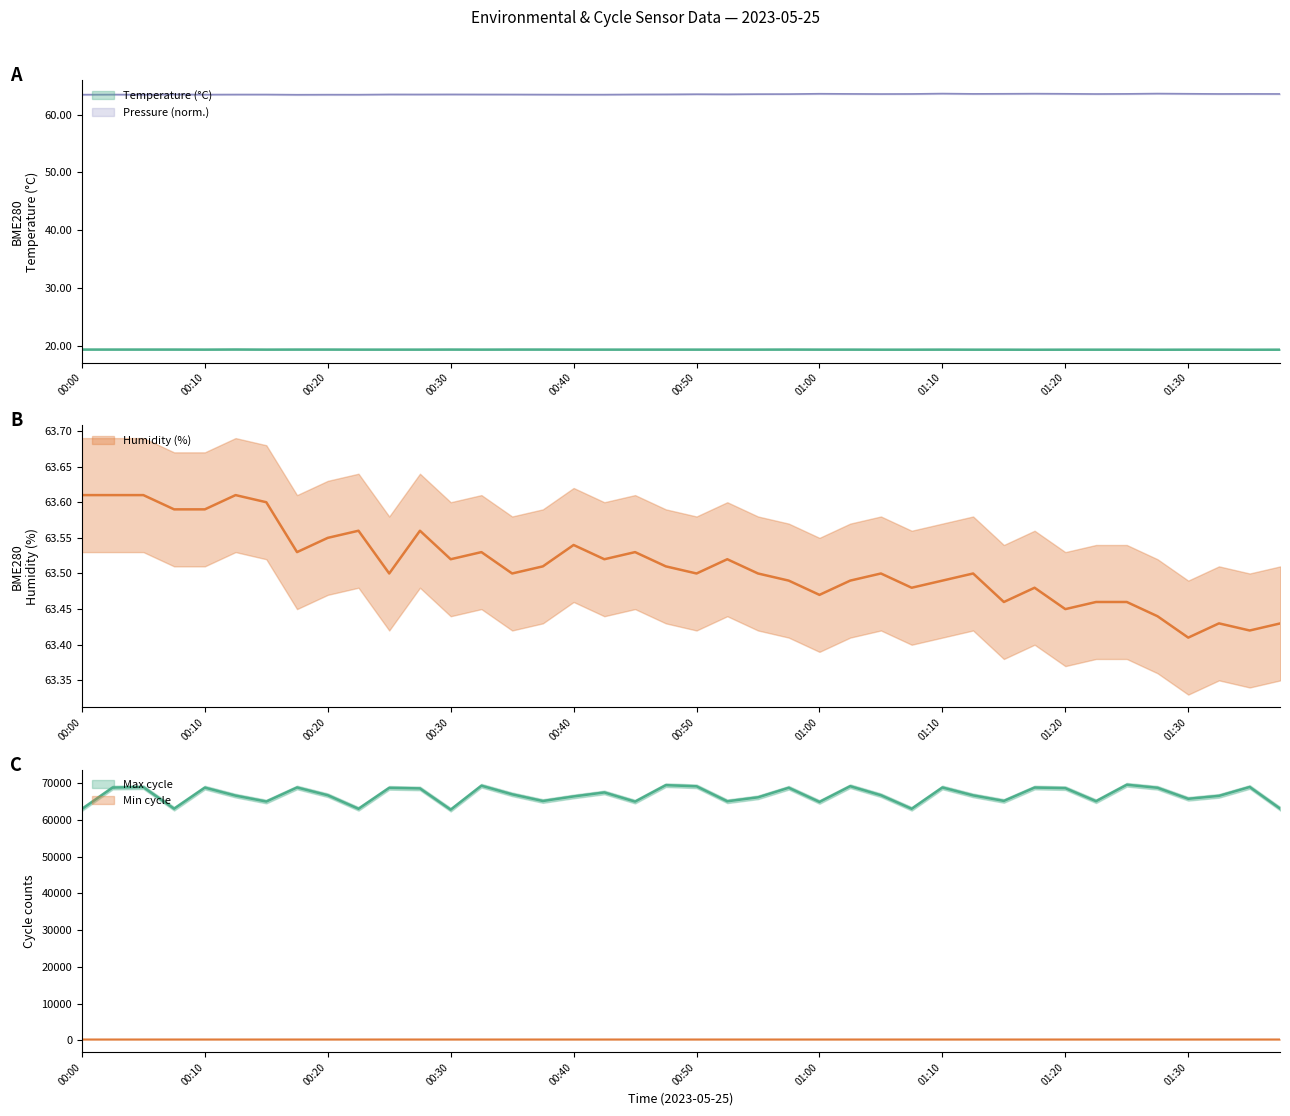

At how many categories does at least one series exceed 56?

40